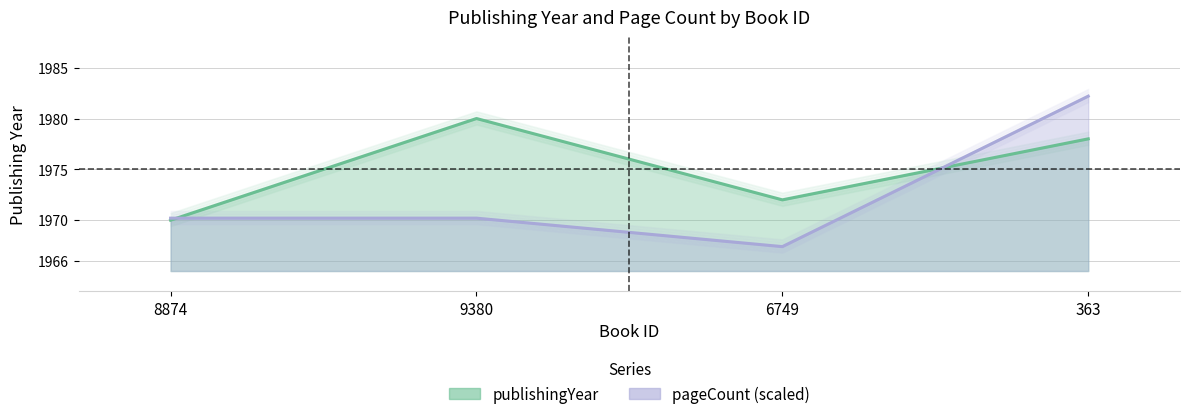

What is the smallest value displayed?

1967.4